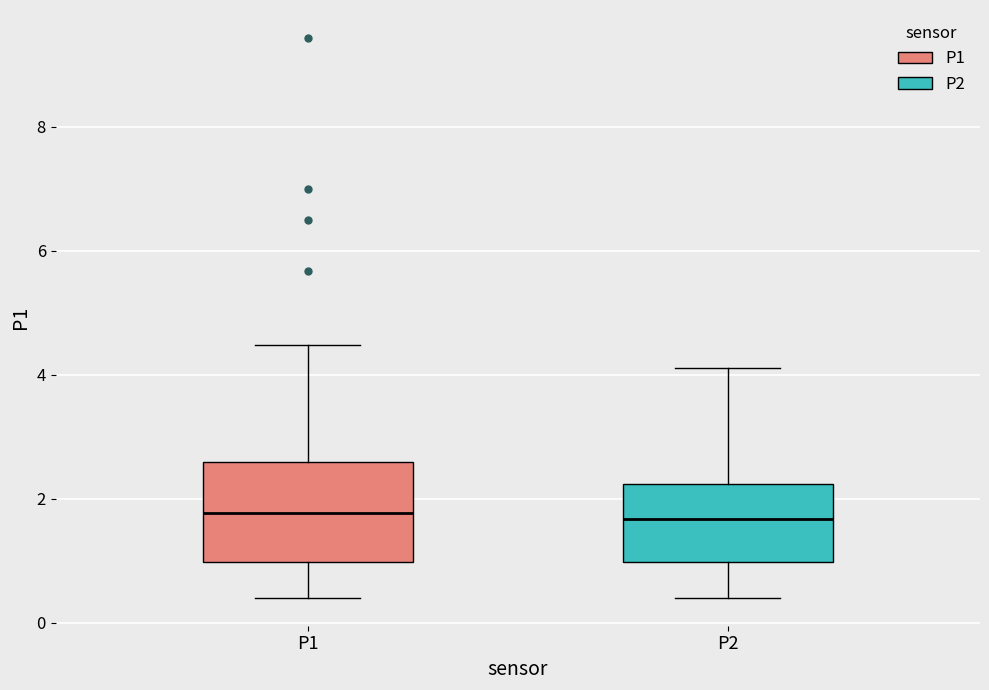

Reading left to right, transcribe this box plot: for each box, give where its median line is, the range the box spans, and where its two whiskers end, as read against the y-axis. The values are not printed on the chart, so give them approximately, as read against the axis.

P1: median 1.8, box 1.0 to 2.6, whiskers 0.4 to 4.4
P2: median 1.6, box 1.0 to 2.2, whiskers 0.4 to 4.2